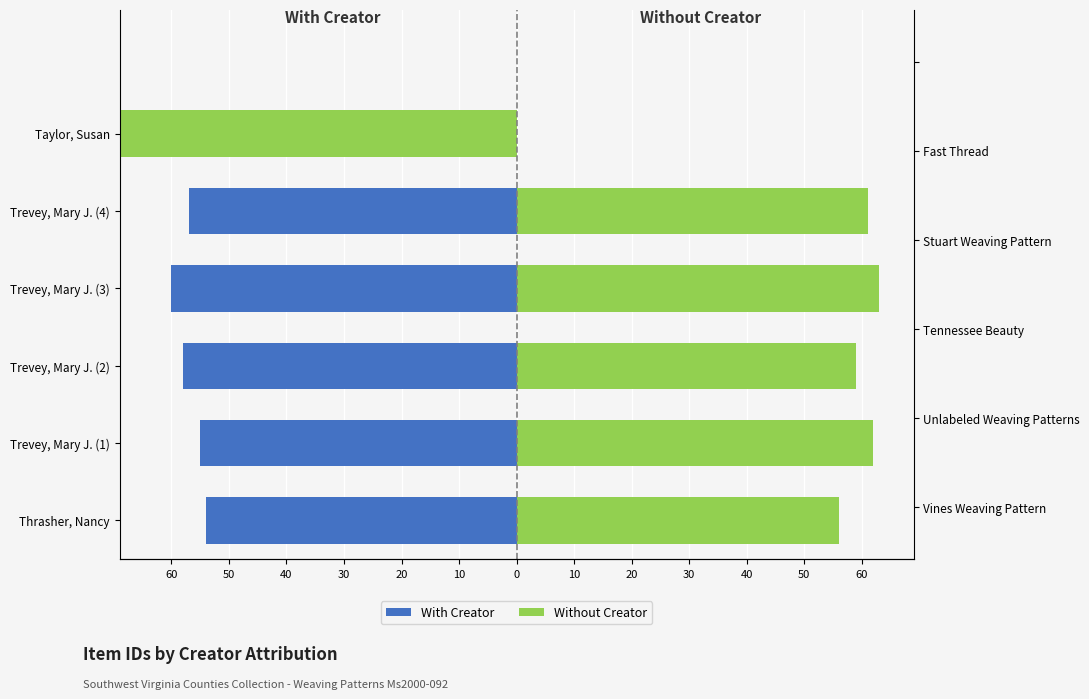

Between Trevey, Mary J. (3) and Taylor, Susan, which series saw the biggest shift?

Without Creator